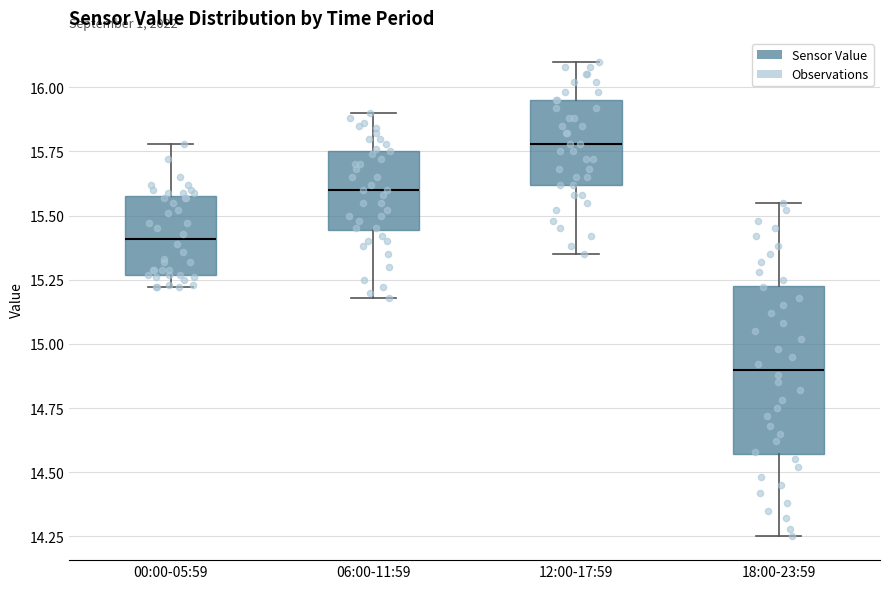

Which box's median line is the lowest?

18:00-23:59